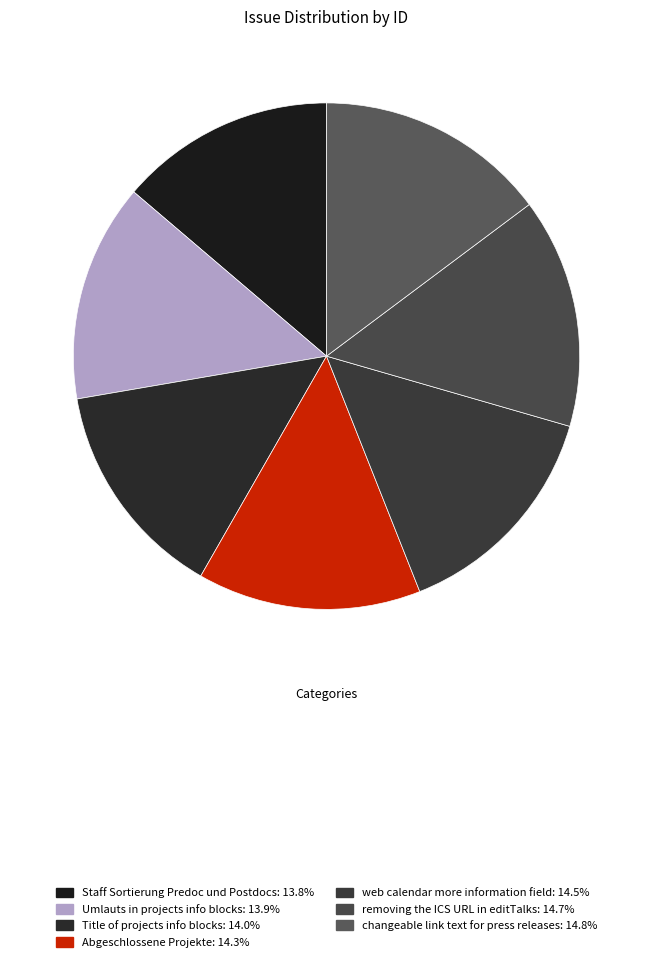

Do Abgeschlossene Projekte and web calendar more information field together represent more than half of the pie?

No